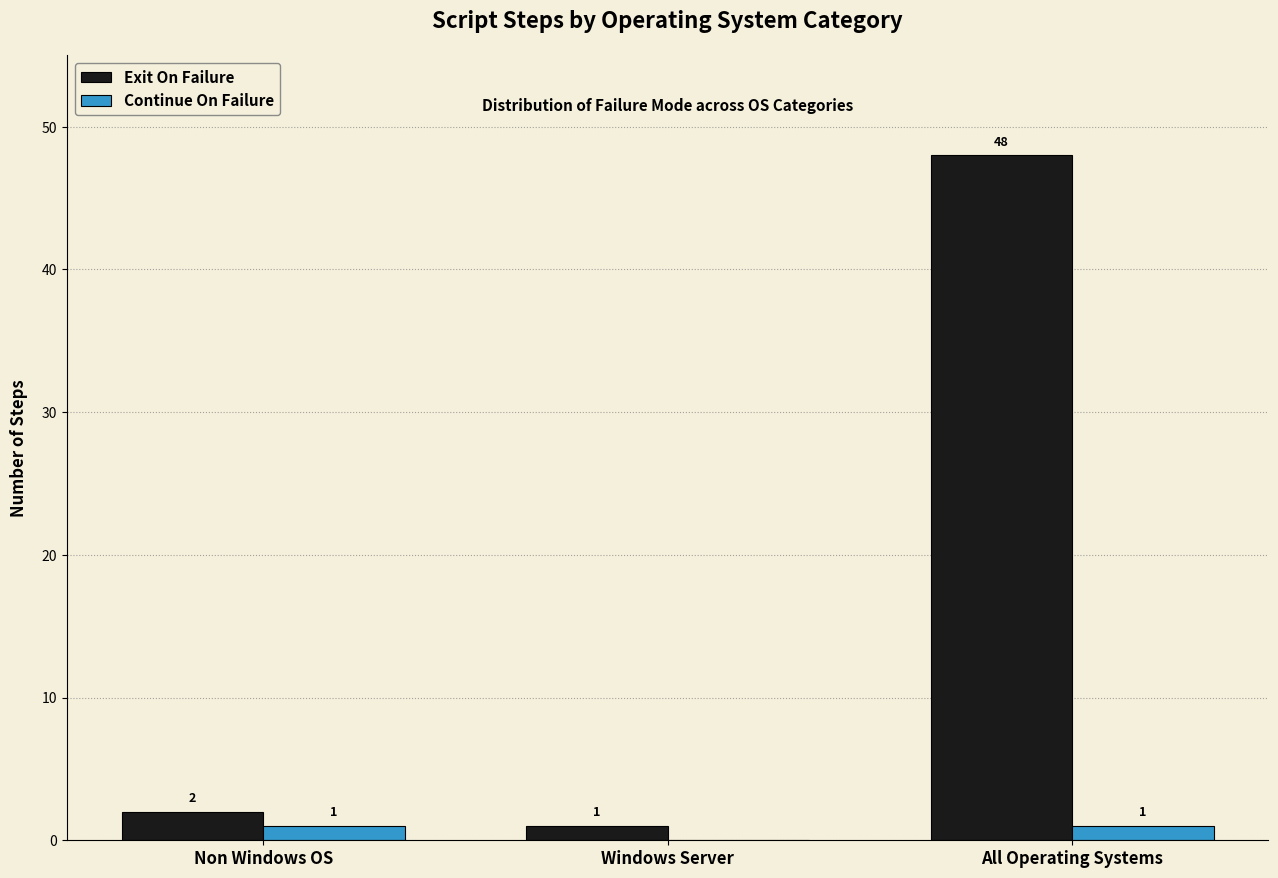

How many Continue On Failure values are between 0 and 1?

3